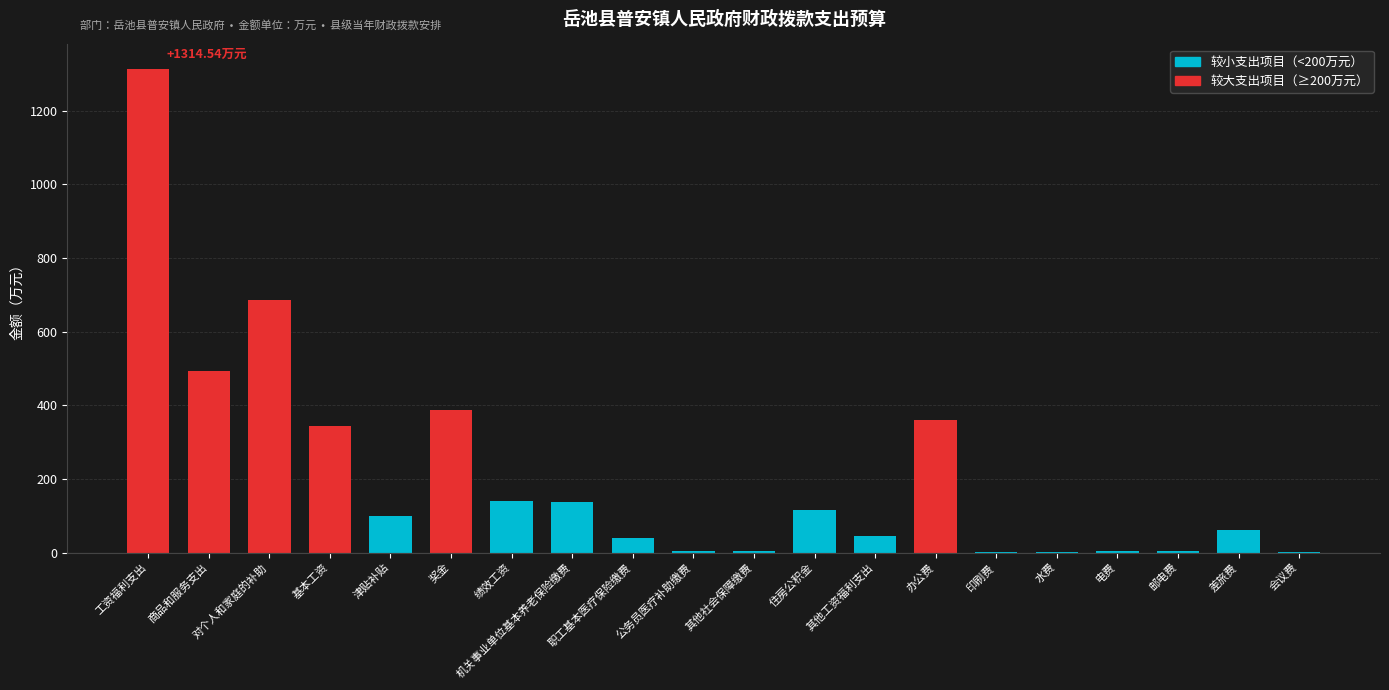

What is the sum of the values at 其他工资福利支出 and 基本工资?

386.5